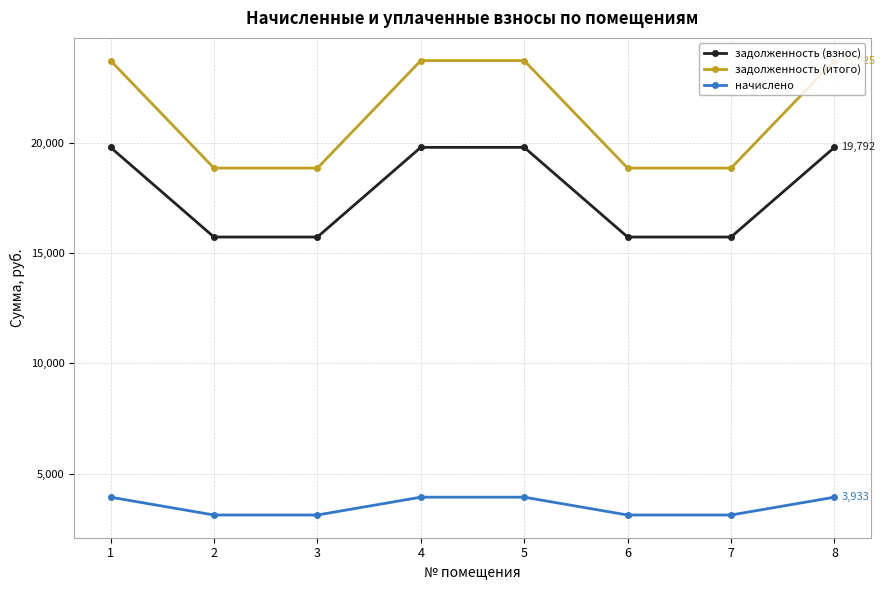

At 1, list the series in order from largest to smallest.

задолженность (итого), задолженность (взнос), начислено